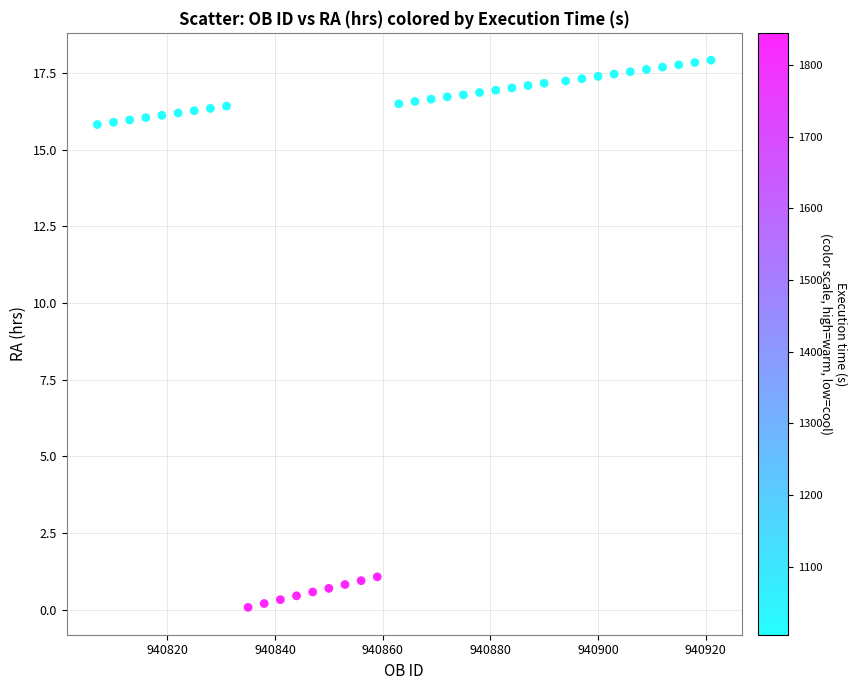

What is the range of Y values (max minus min)?

17.8